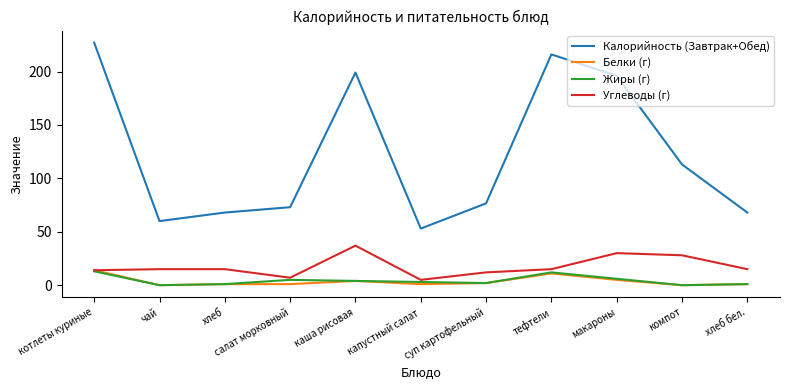

True or false: Калорийность (Завтрак+Обед) has a value of 73.0 at салат морковный.

True